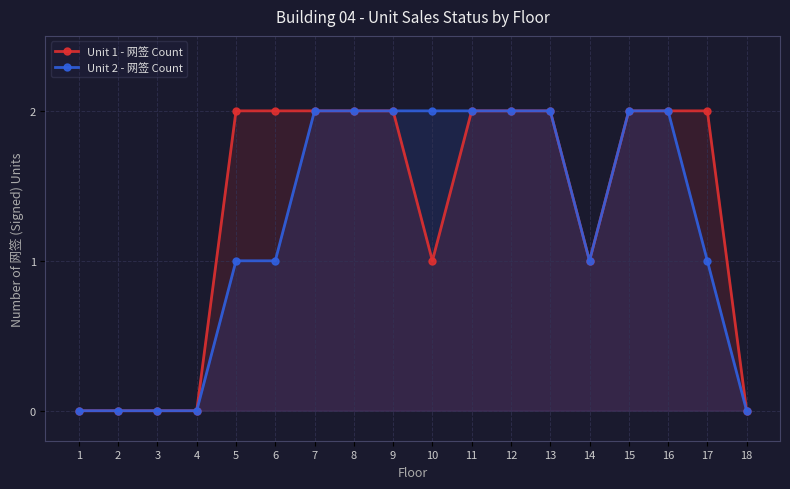

True or false: Unit 2 - 网签 Count and Unit 1 - 网签 Count cross at least once.

False